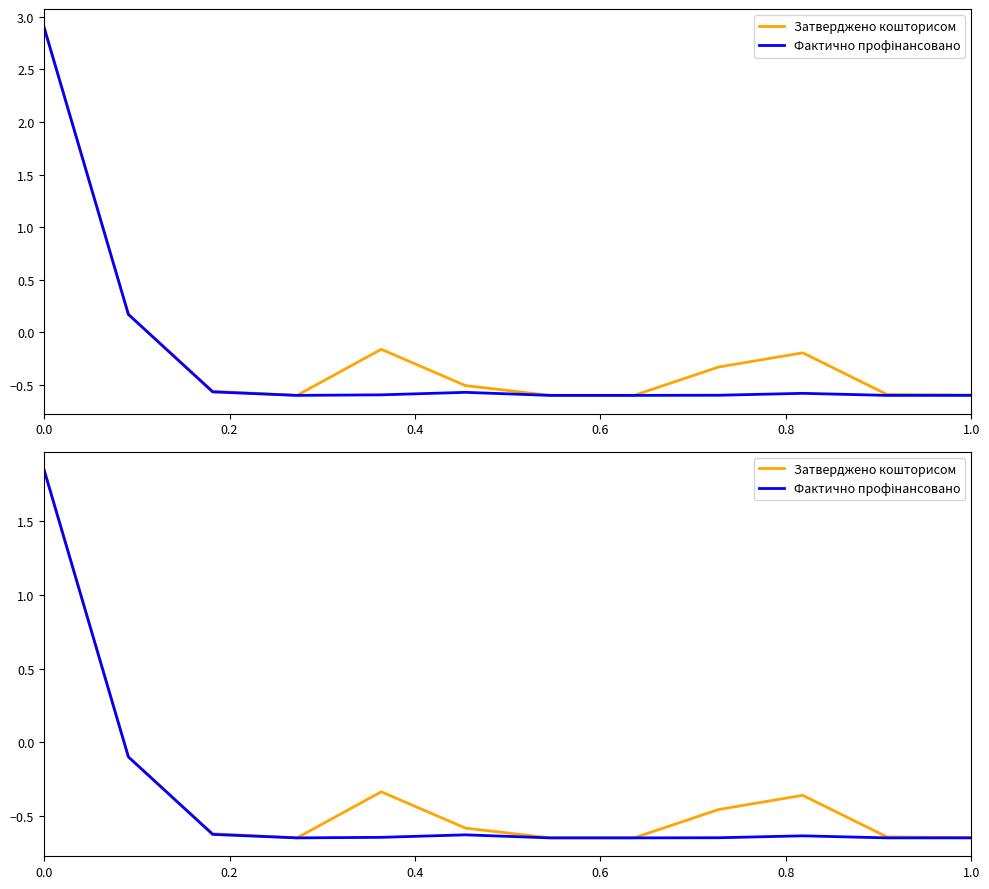

What is the difference between the second highest and second lowest values in the Затверджено кошторисом series?

0.5